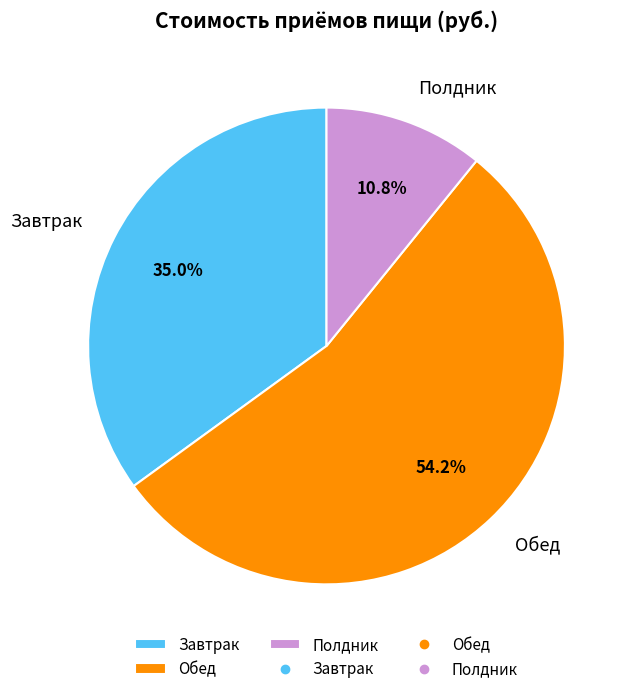

Rank the categories by value from highest to lowest.

Обед, Завтрак, Полдник